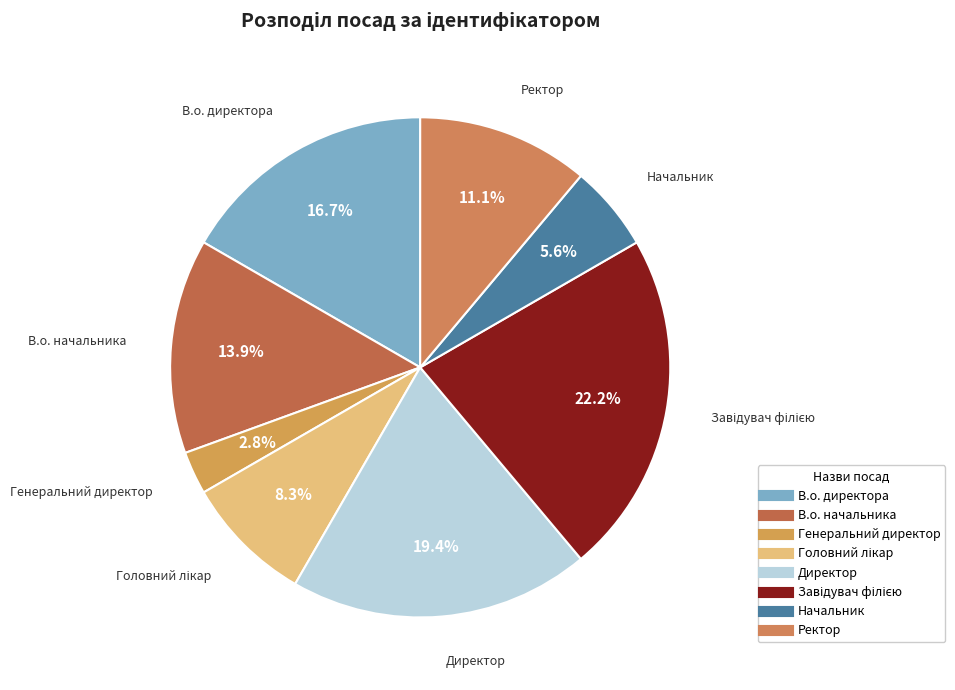

To the nearest percent, what is the difference between the В.о. директора and Завідувач філією slice percentages?

6%